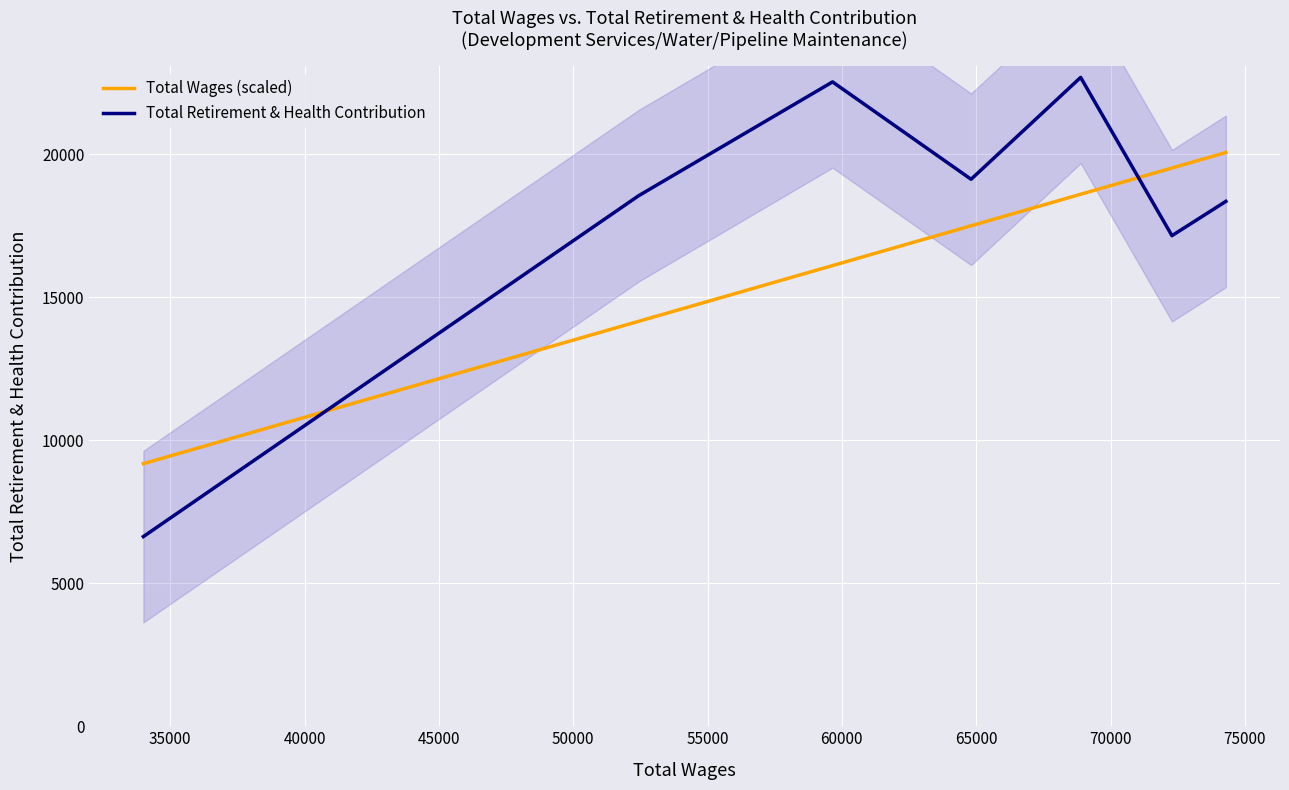

What is the minimum value for Total Wages (scaled)?

9180.5